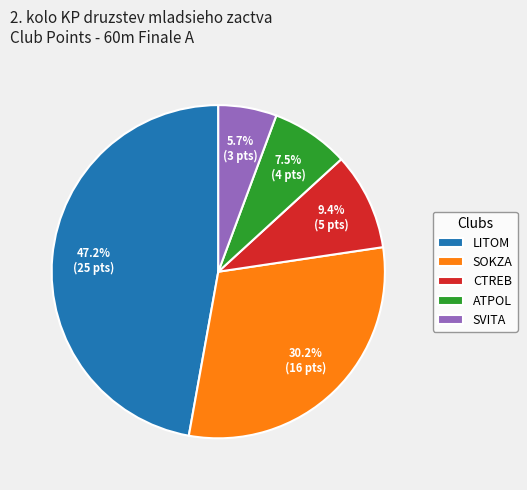

Which category has the smallest portion of the pie?

SVITA